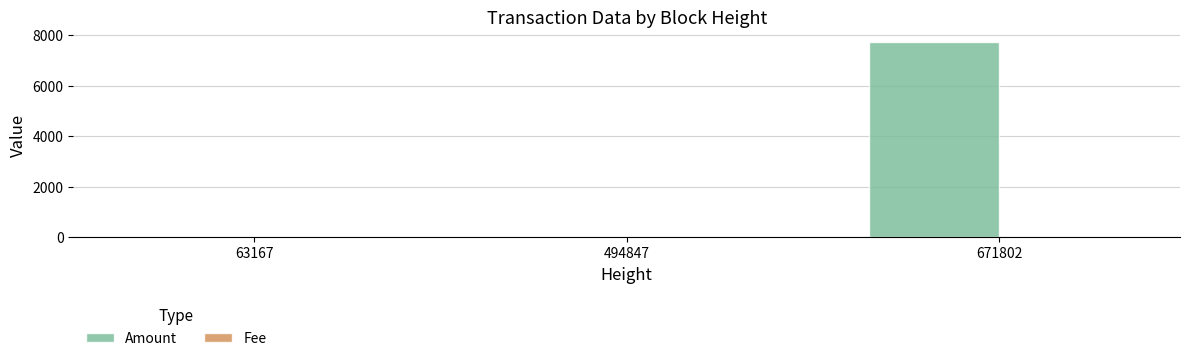

At which category is the sum across all series the highest?

671802